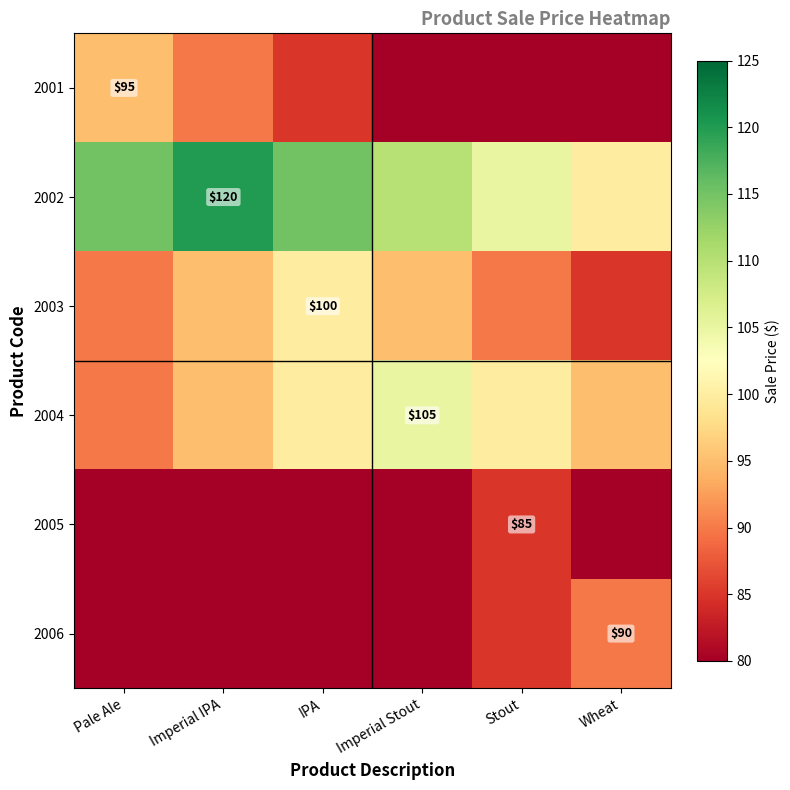

Rank the series at Stout from highest to lowest value.

2002, 2004, 2003, 2005, 2006, 2001